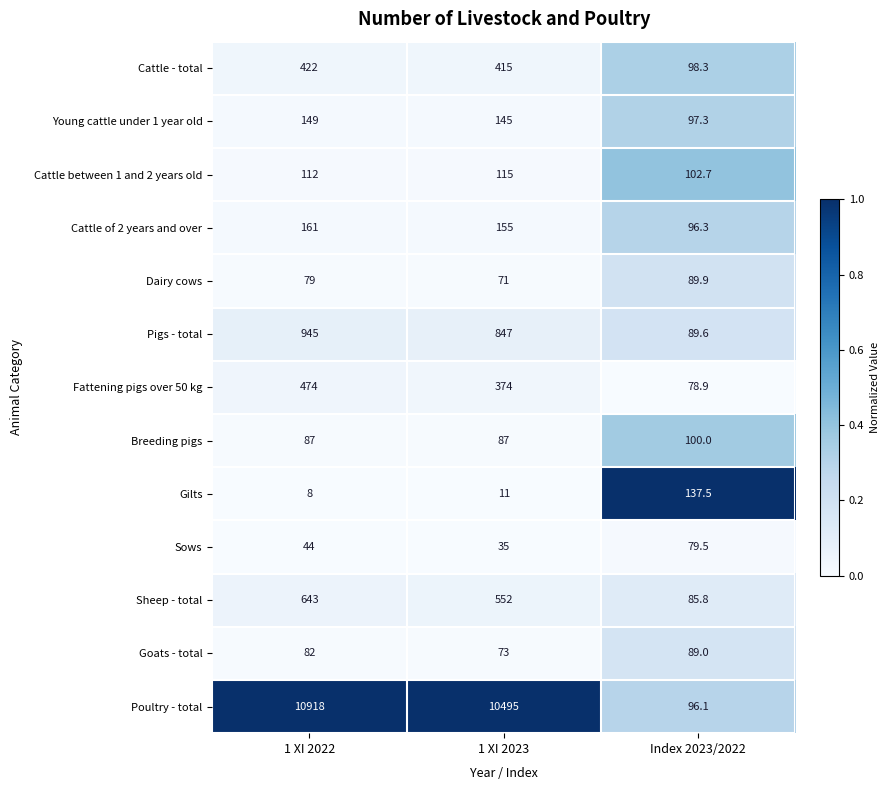

The value of Young cattle under 1 year old at Index 2023/2022 is 97.3. True or false?

True